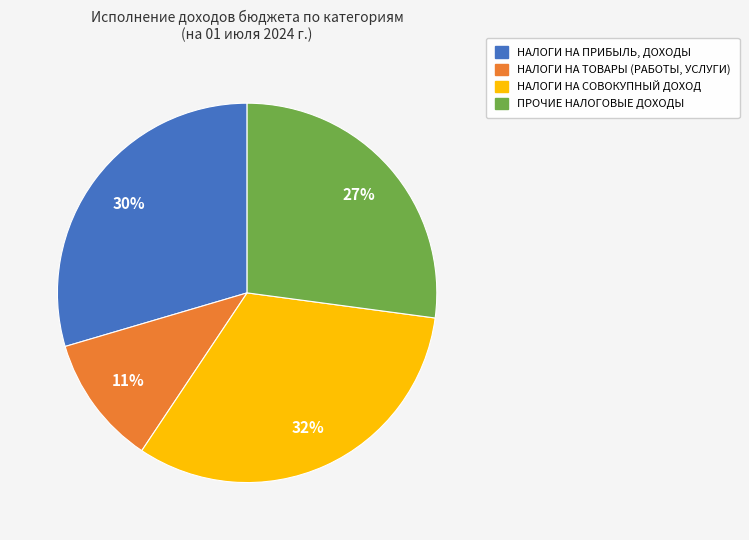

What is the smallest slice in the pie chart?

НАЛОГИ НА ТОВАРЫ (РАБОТЫ, УСЛУГИ)